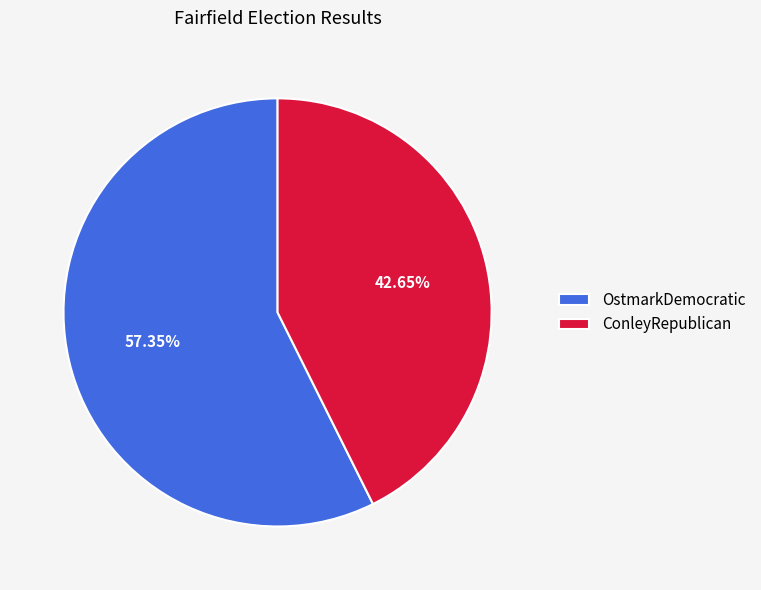

To the nearest percent, what is the combined percentage of OstmarkDemocratic and ConleyRepublican?

100%